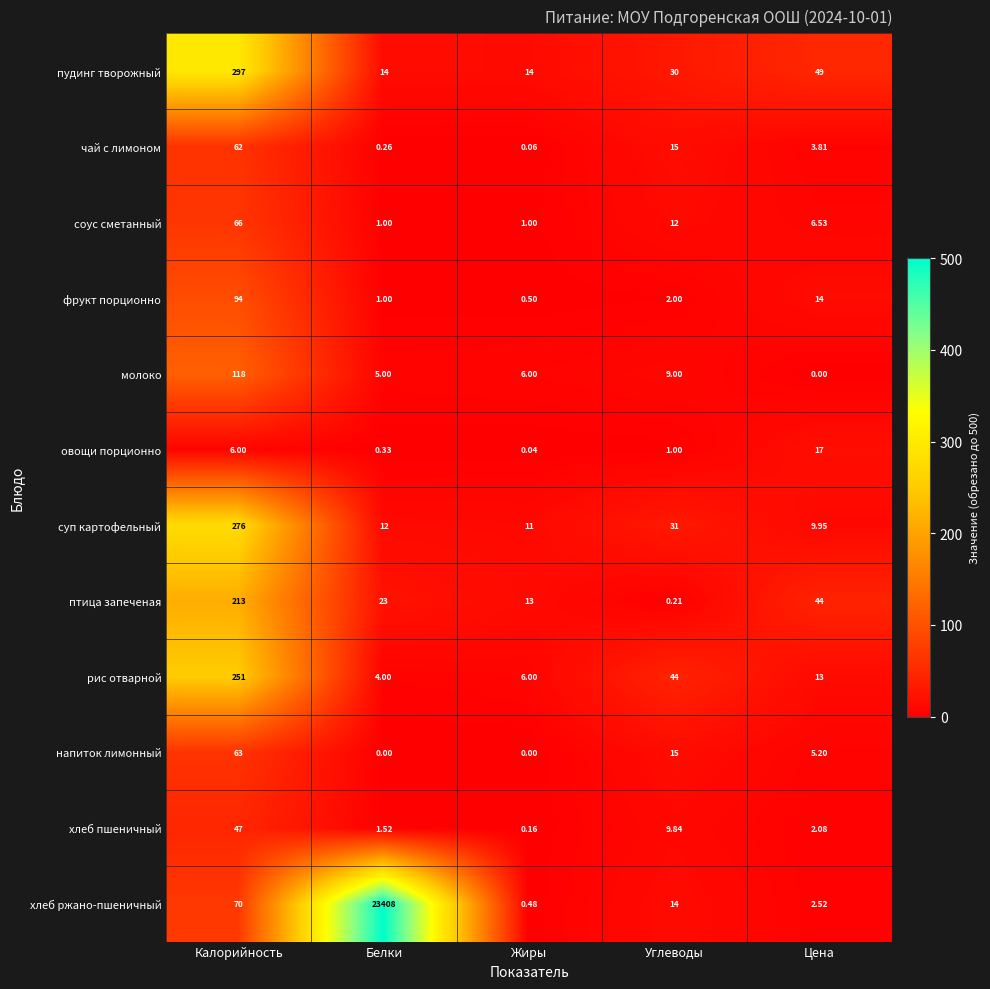

Which series has the largest total across all categories?

хлеб ржано-пшеничный